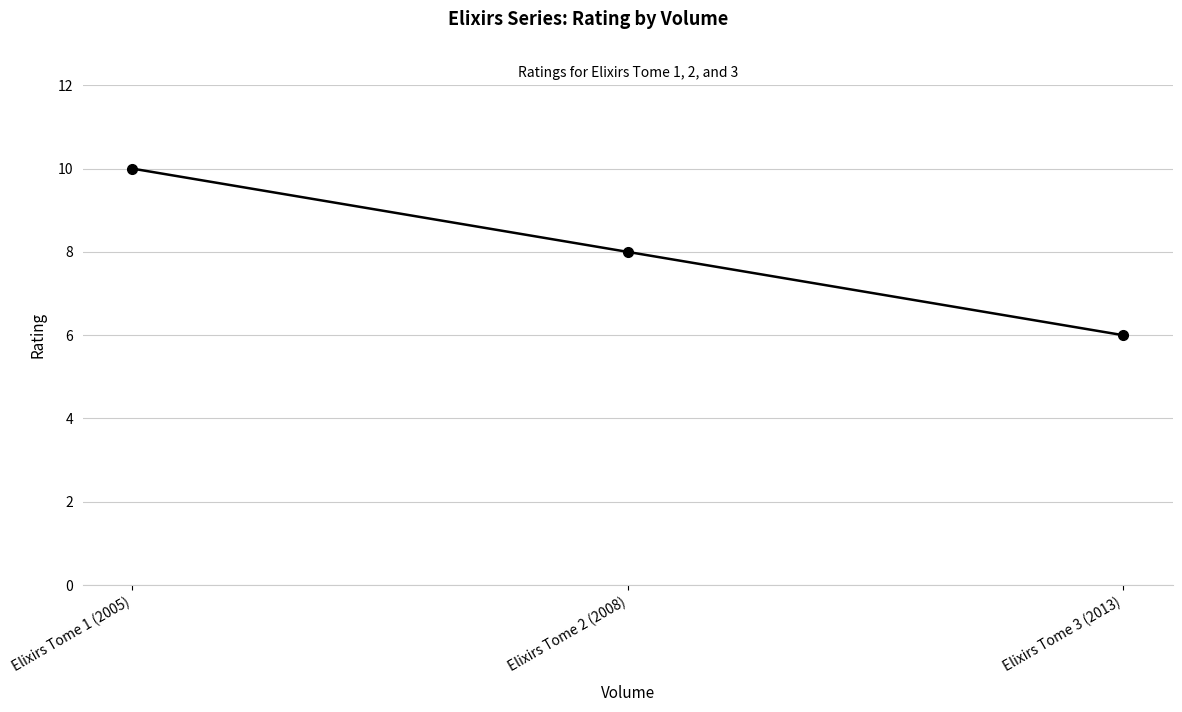

The chart shows a value of 6 at Elixirs Tome 3 (2013). True or false?

True